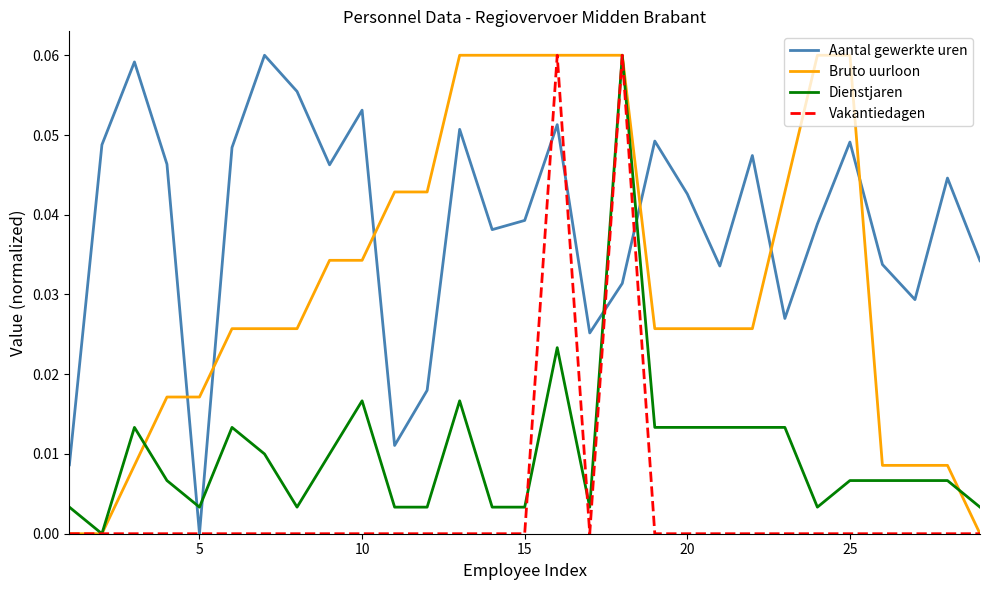

What is the sum of all Dienstjaren values?

0.3